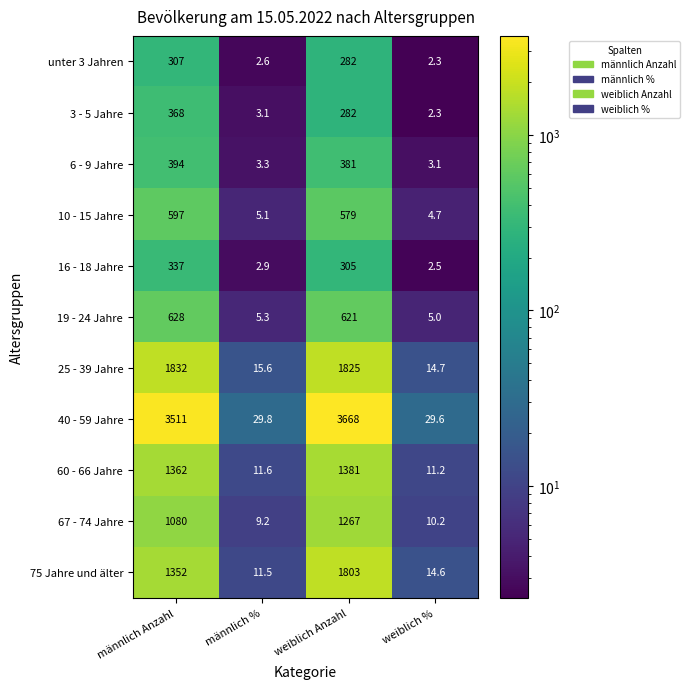

Is it true that 19 - 24 Jahre equals 621.0 at weiblich Anzahl?

True